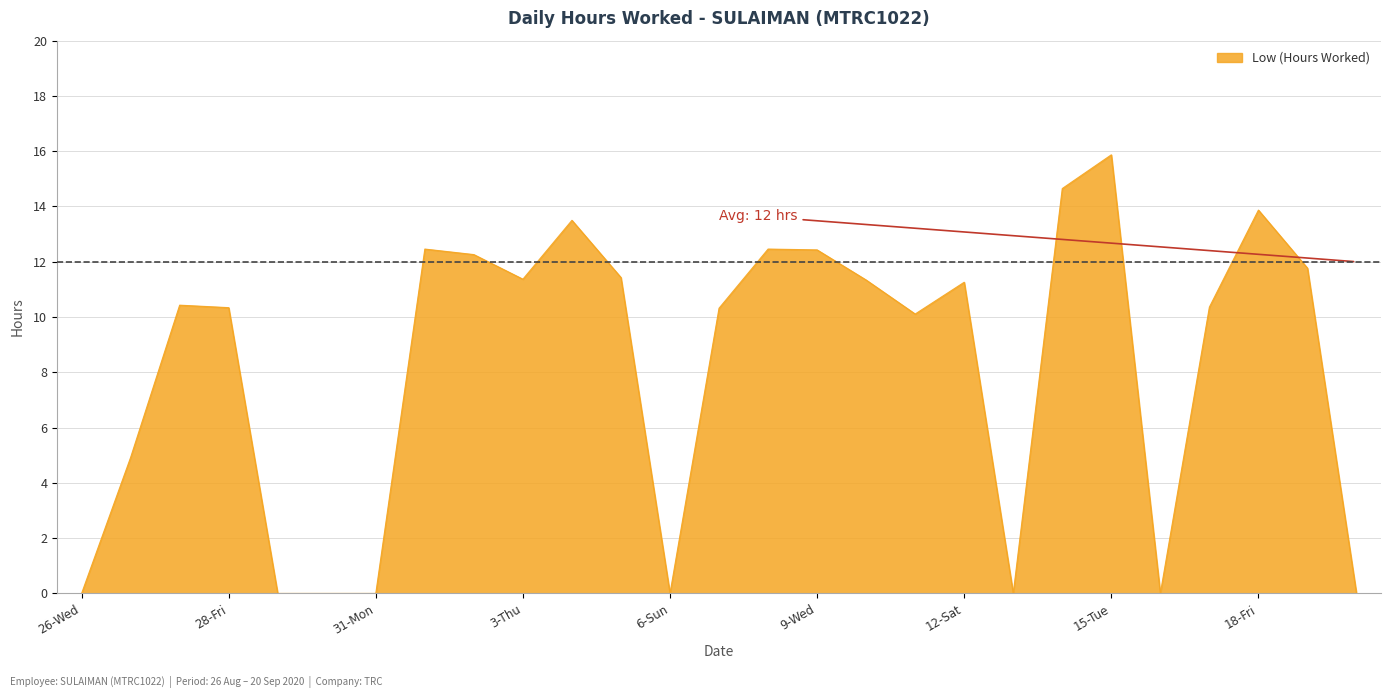

What is the greatest value displayed?

15.9